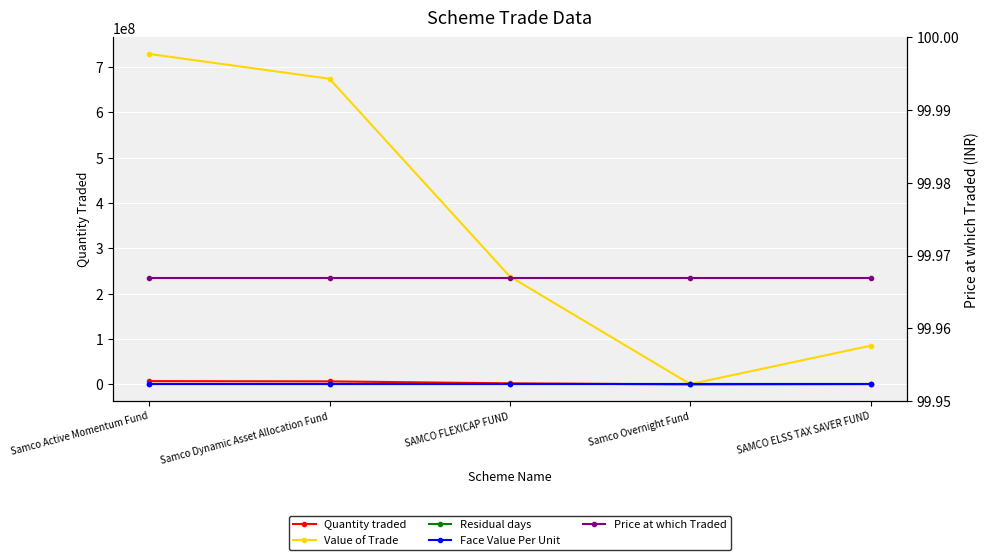

What are all the series names shown in the legend?

Quantity traded, Value of Trade, Residual days, Face Value Per Unit, Price at which Traded